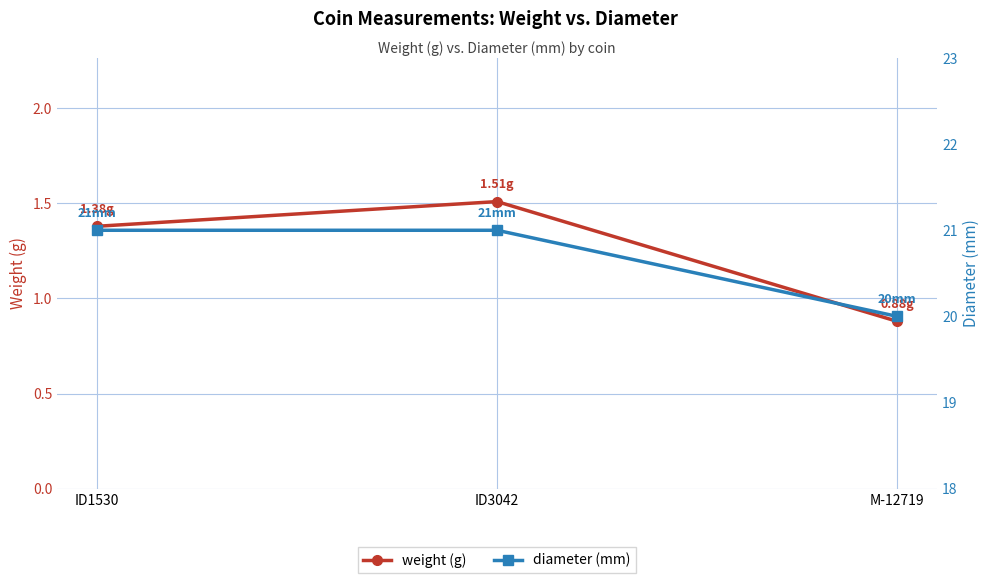

How many series are shown in this chart?

2